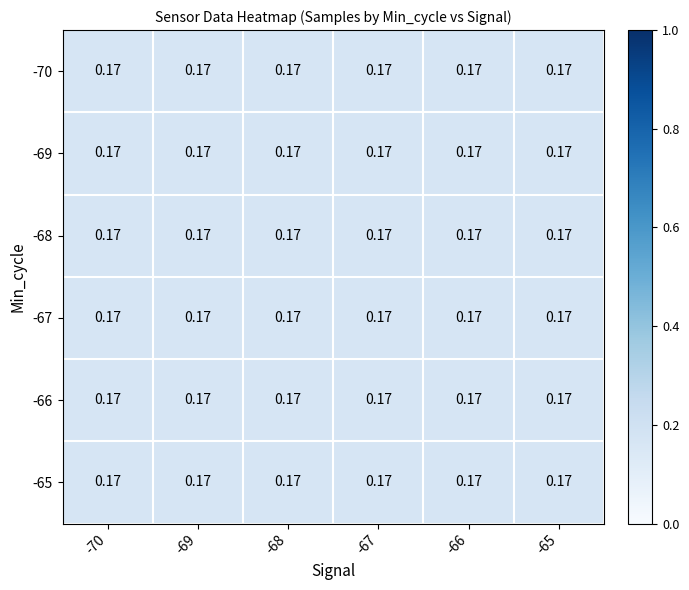

What is the highest value of the -67 series?

0.2